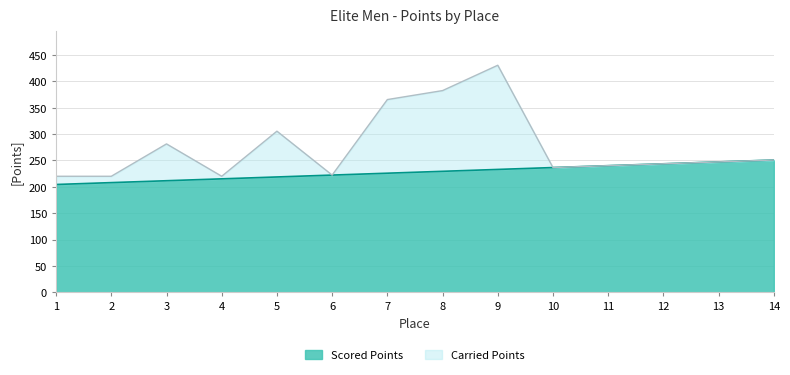

How many categories are shown in the chart?

14